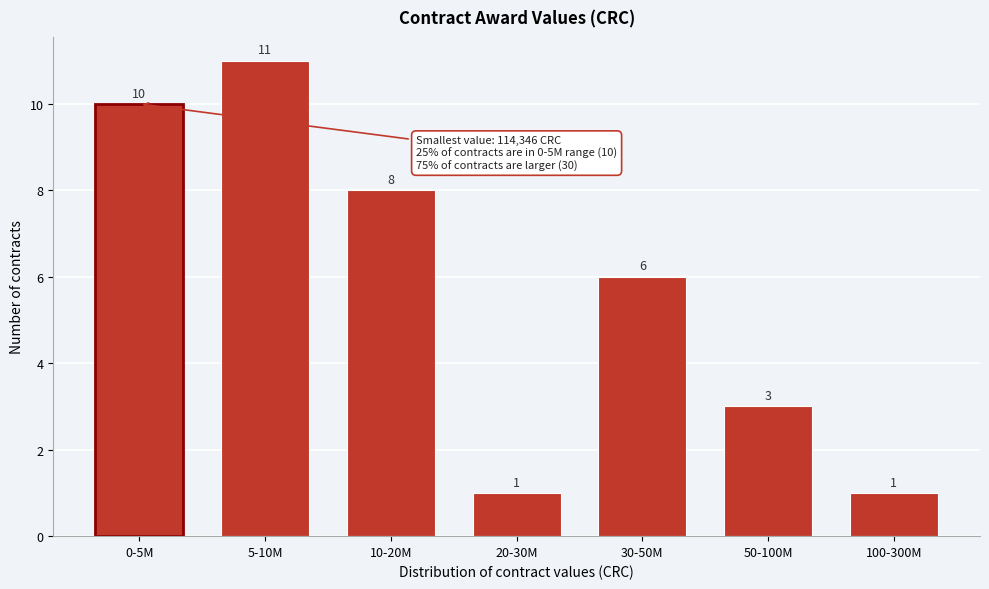

Reading left to right, extract all data points from this chart.

10	11	8	1	6	3	1